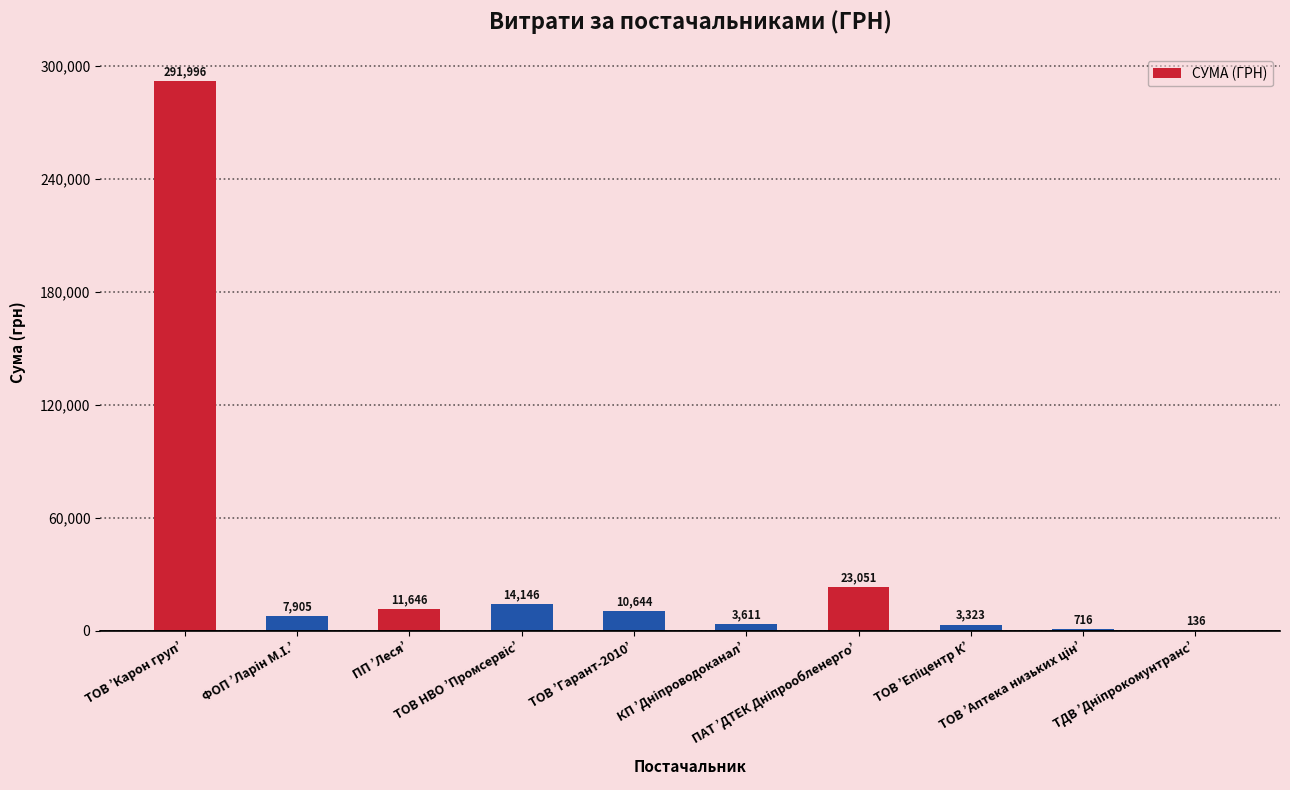

What is the maximum value shown in the chart?

291996.0